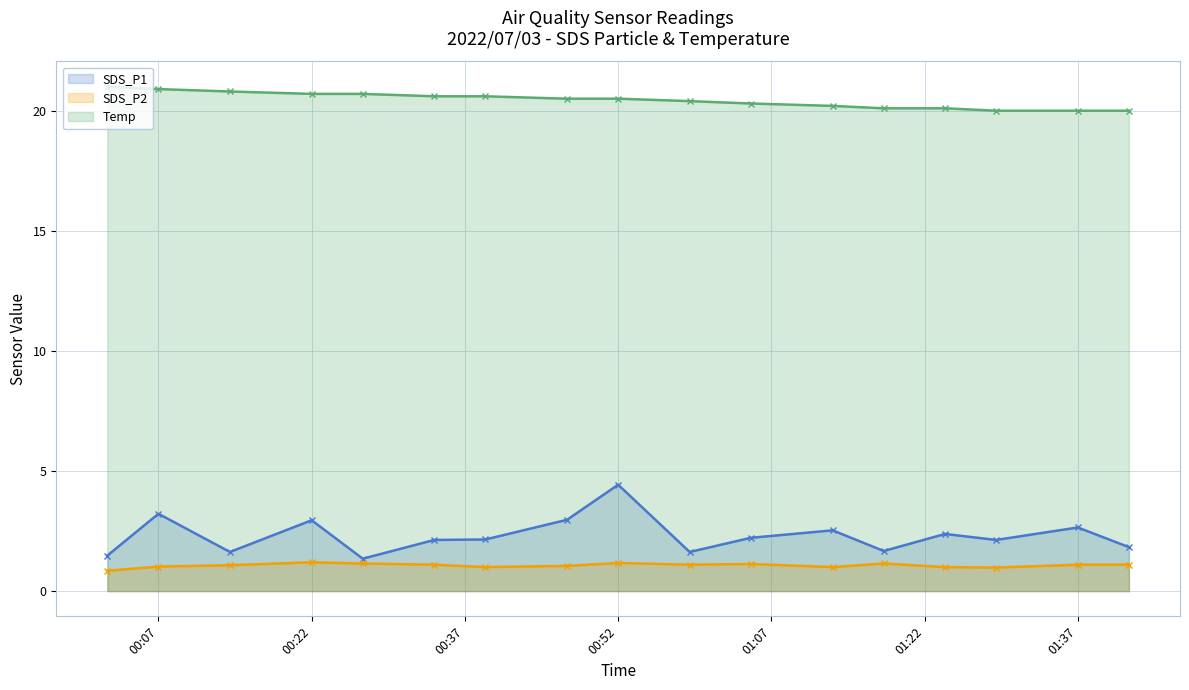

What is the difference between the maximum and minimum values in the SDS_P2 series?

0.3